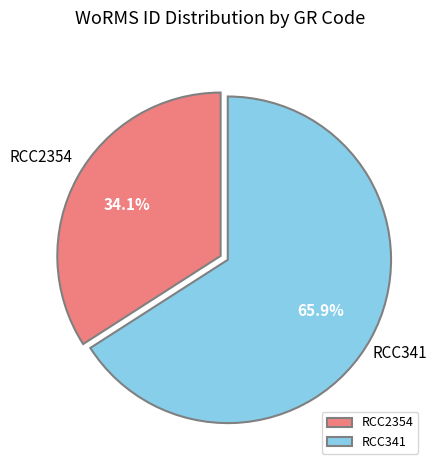

Rank the categories by value from lowest to highest.

RCC2354, RCC341